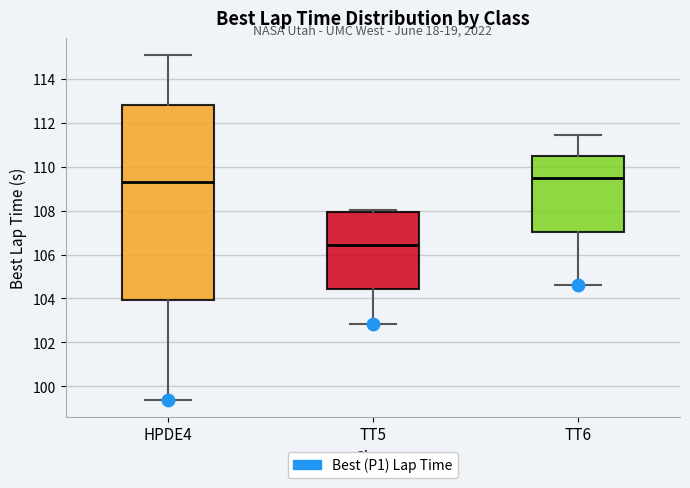

Which box is the tallest, from its lower edge to its upper edge?

HPDE4